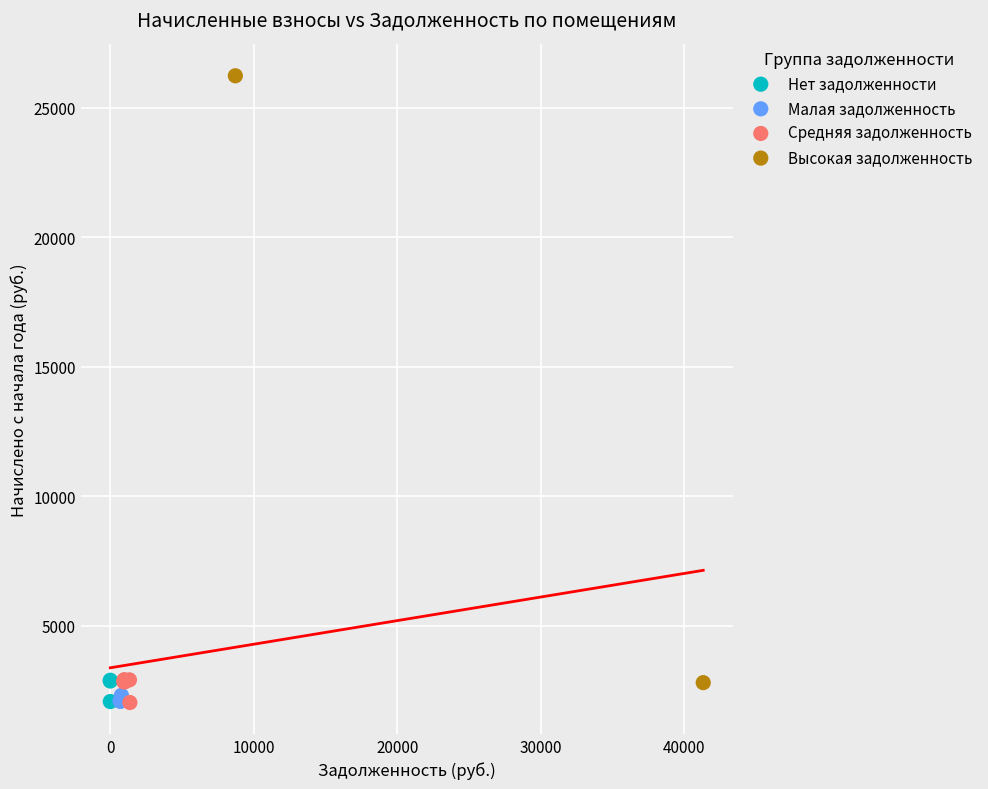

What are all the series names shown in the legend?

Нет задолженности, Малая задолженность, Средняя задолженность, Высокая задолженность